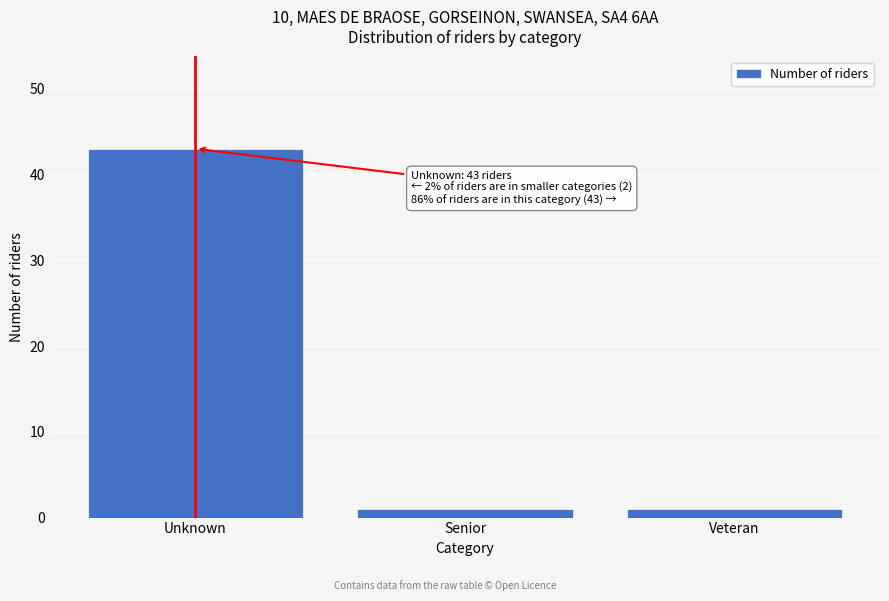

Reading left to right, transcribe all the data shown in this chart.

43	1	1